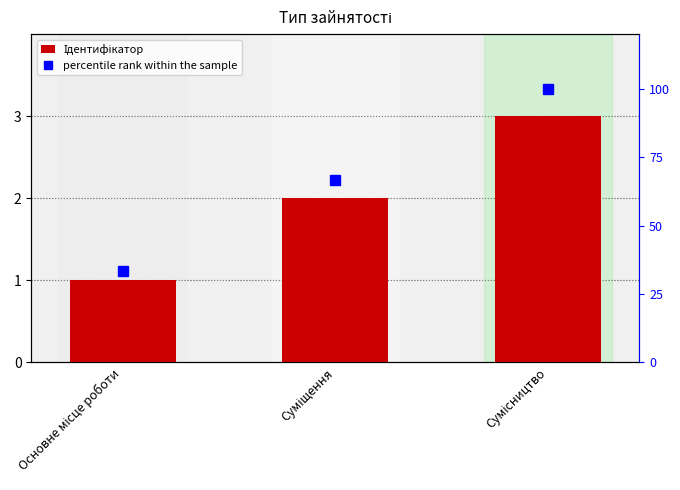

What is the approximate value of percentile rank within the sample at Основне місце роботи?

33.3